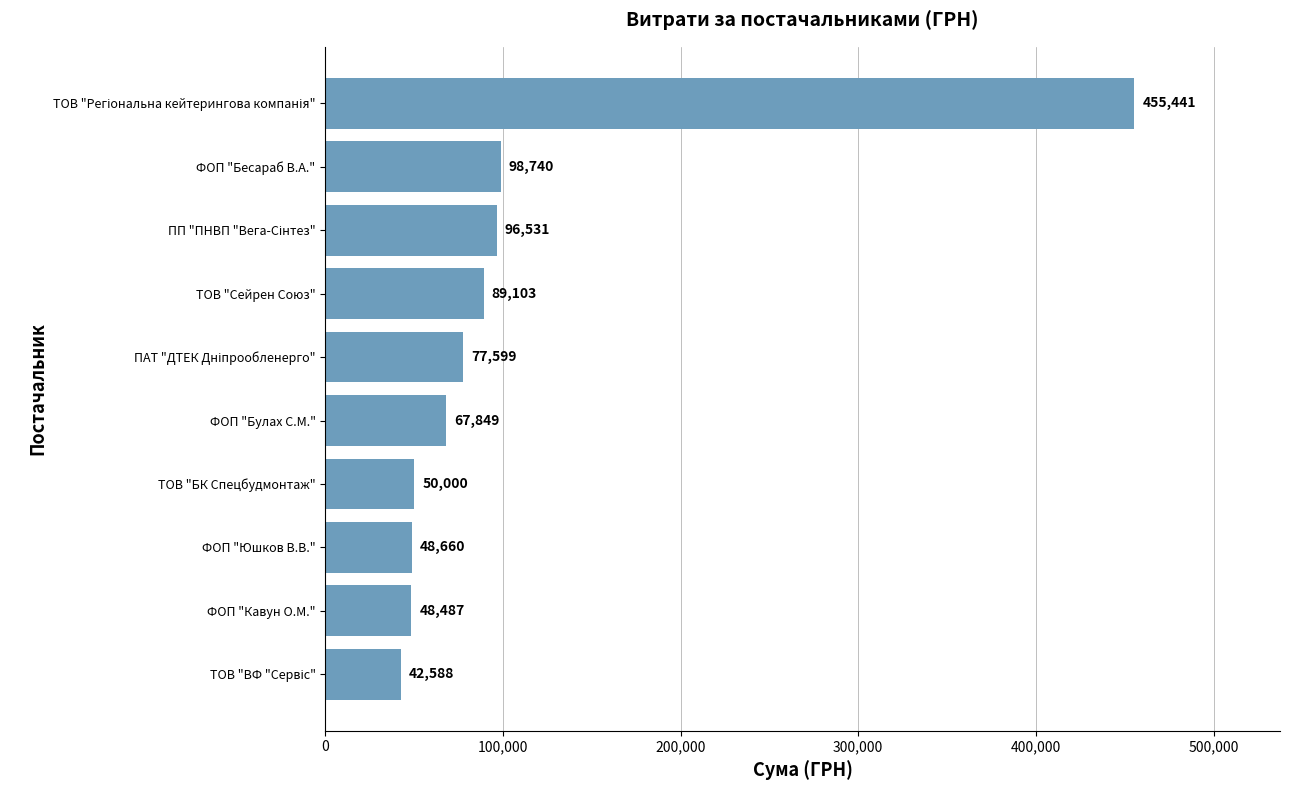

Read the value at ФОП "Булах С.М.".

67849.0